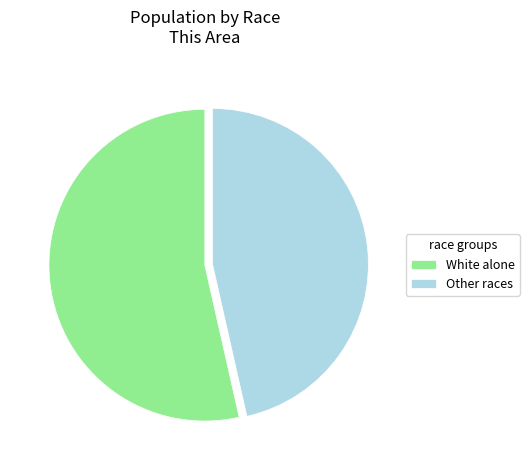

Combined, do White alone and Other races account for over 50%?

Yes